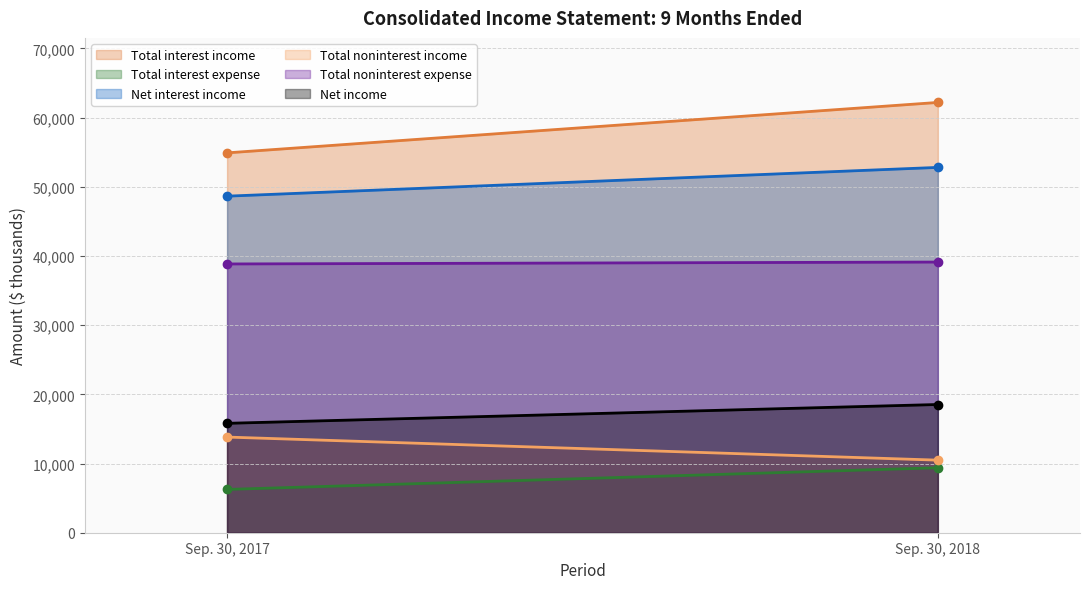

Which series has the largest total across all categories?

Total interest income